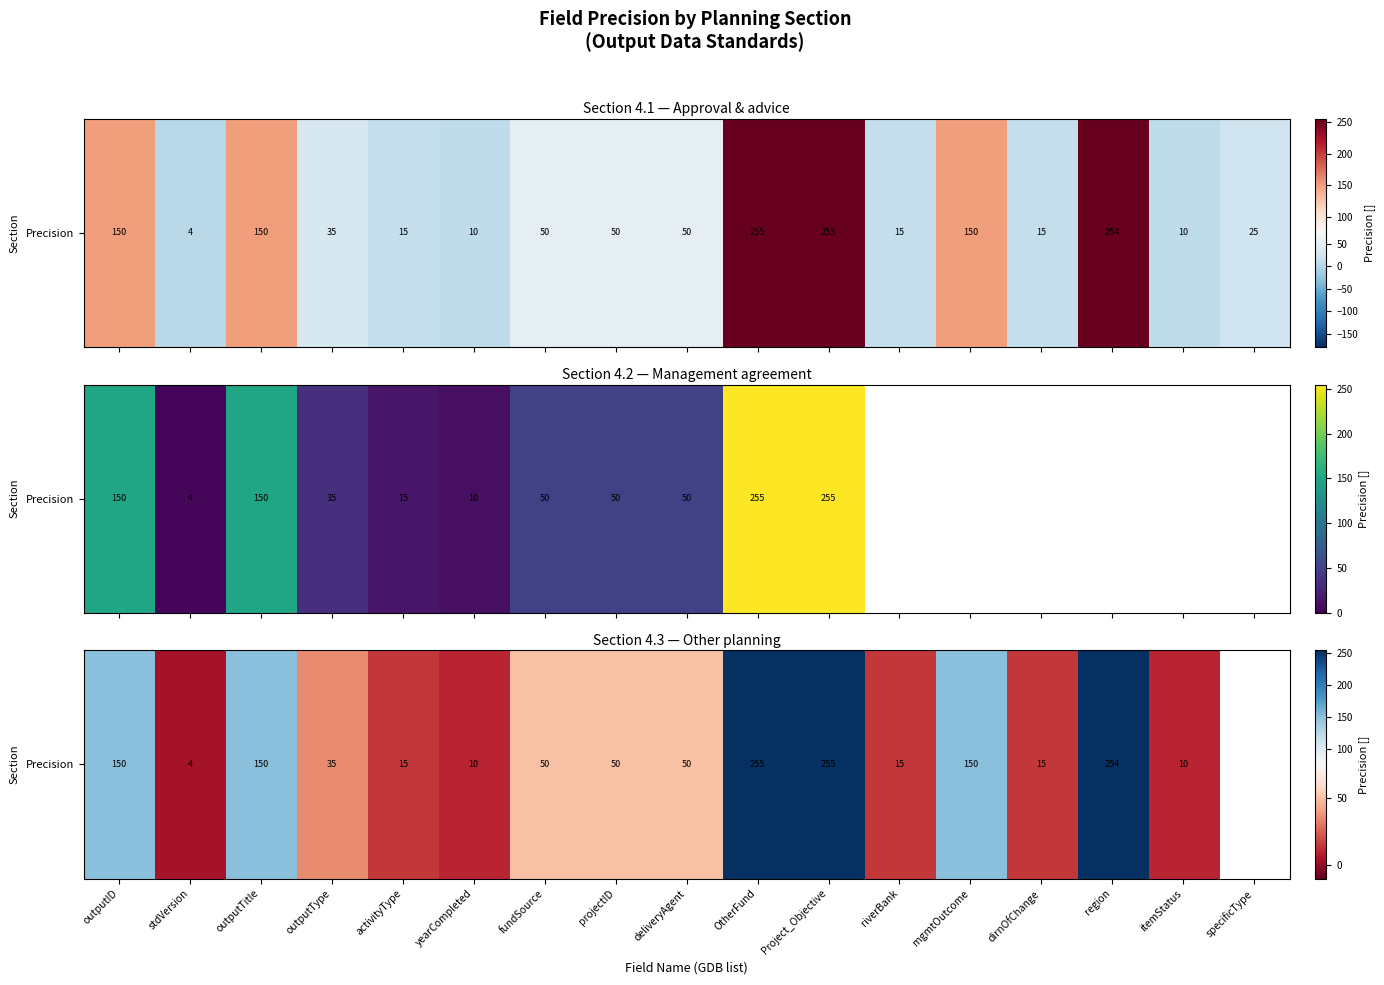

At which category does the chart reach its peak across all series?

OtherFund